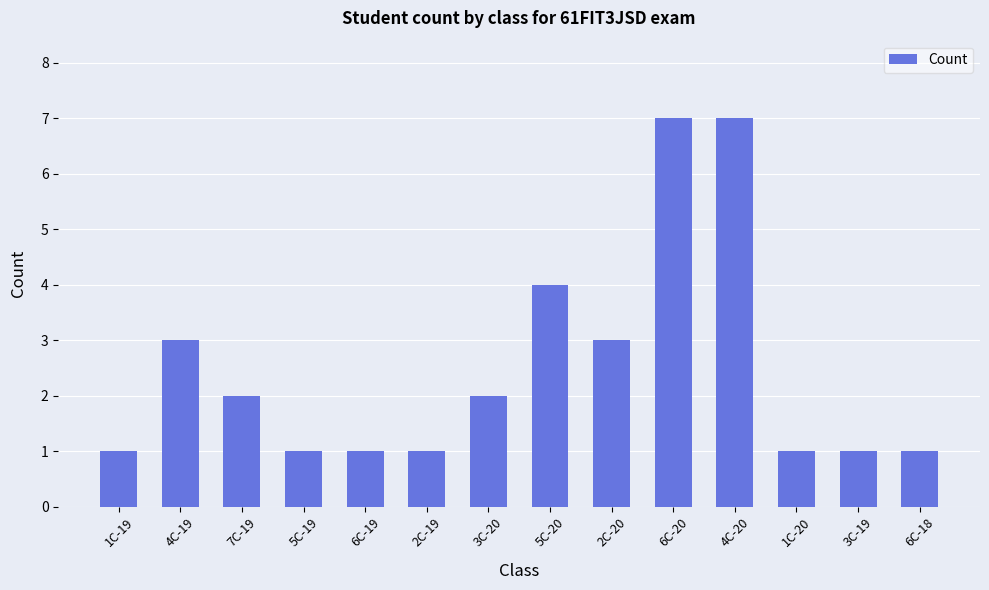

True or false: the data shows 1 at 5C-19.

True